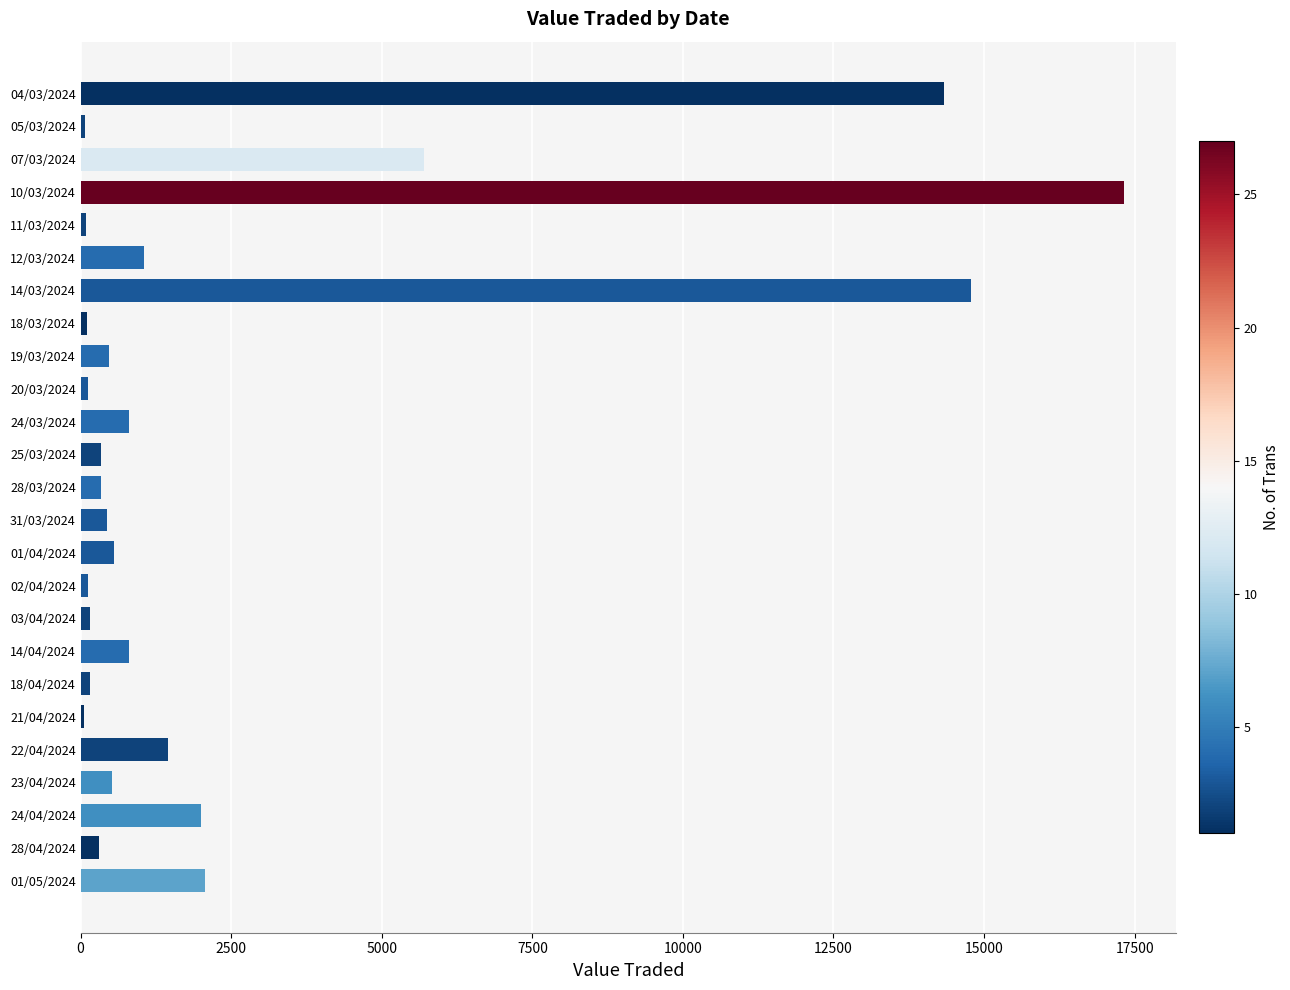

The chart shows a value of 72 at 05/03/2024. True or false?

True